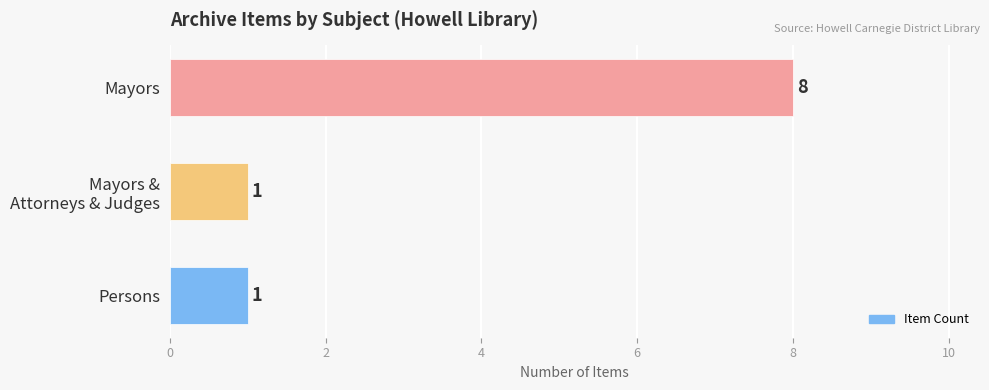

Approximately how many times larger is the value at Mayors compared to Persons?

8.0